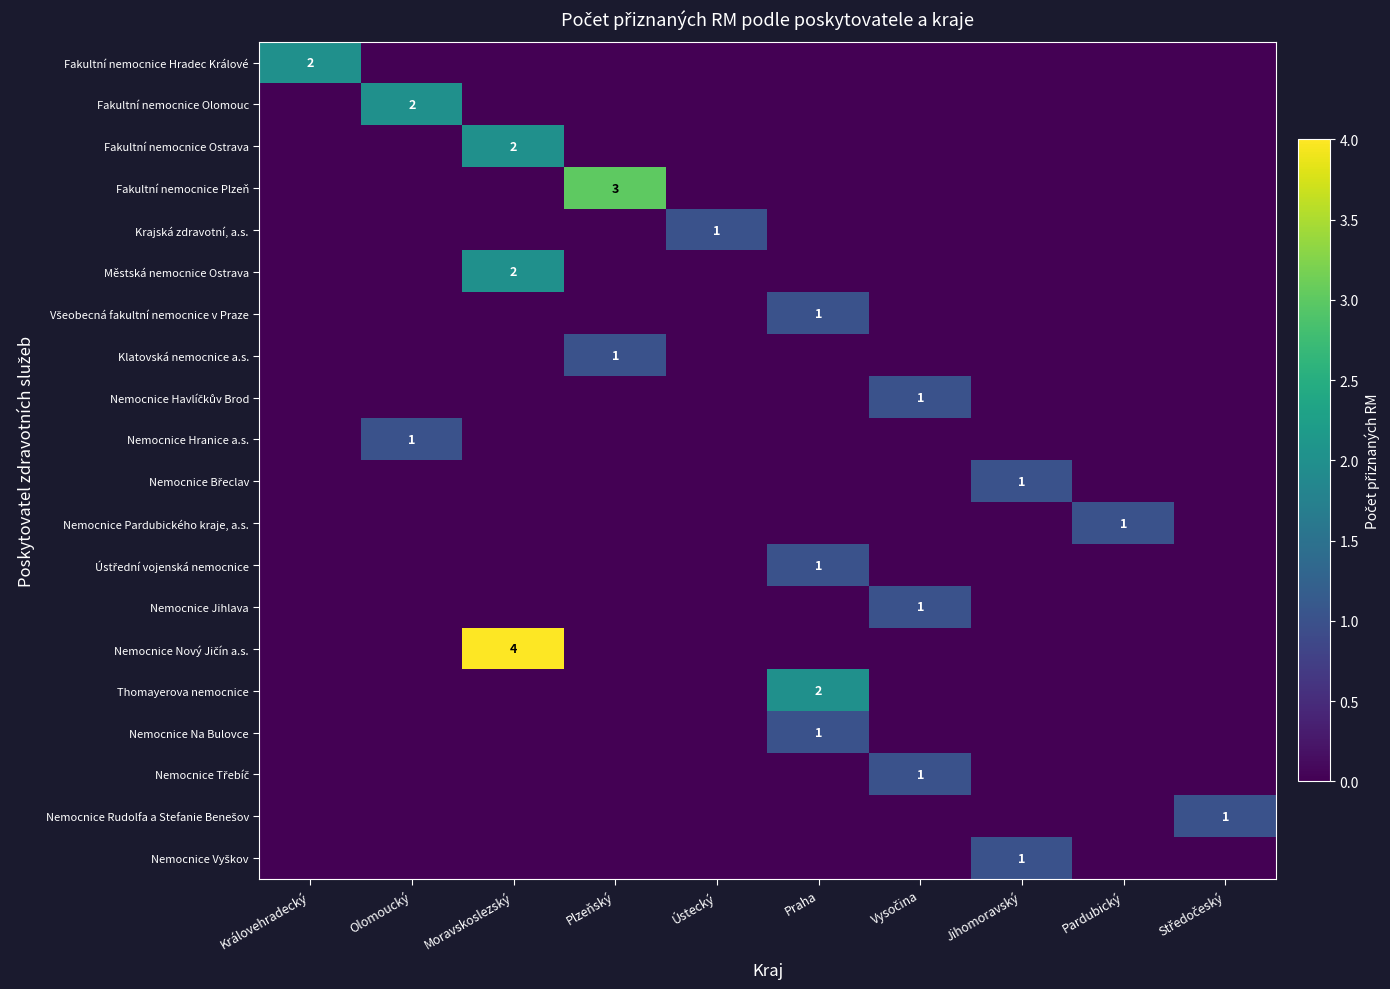

Which series has the largest total across all categories?

Nemocnice Nový Jičín a.s.